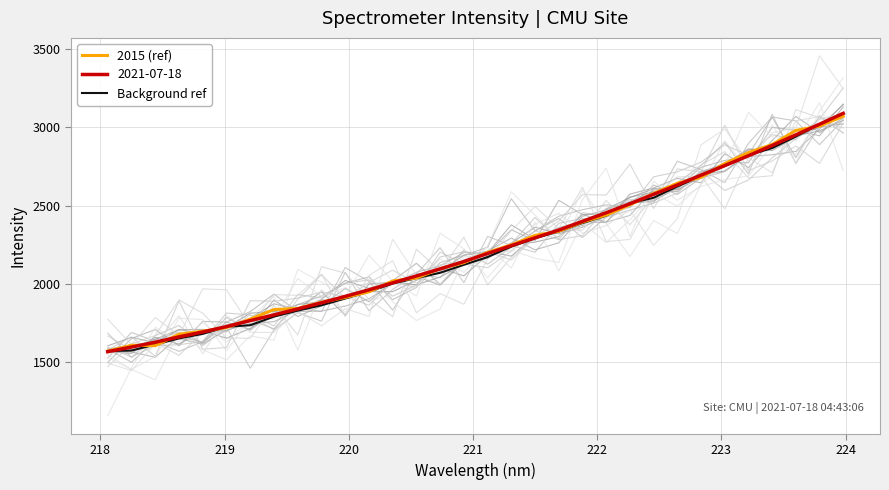

True or false: Background ref has more than 2 points higher than both neighbors.

False